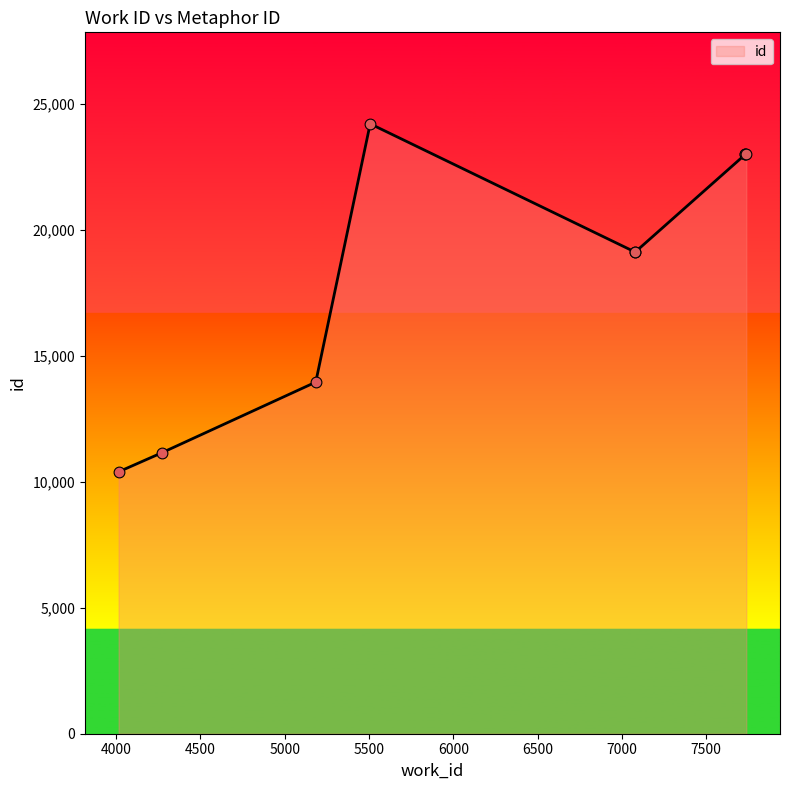

Which has a higher value, 7734 or 4014?

7734